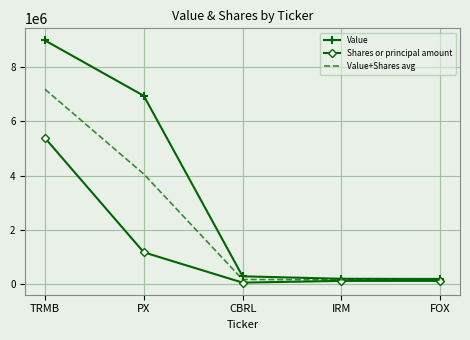

What are all the series names shown in the legend?

Value, Shares or principal amount, Value+Shares avg